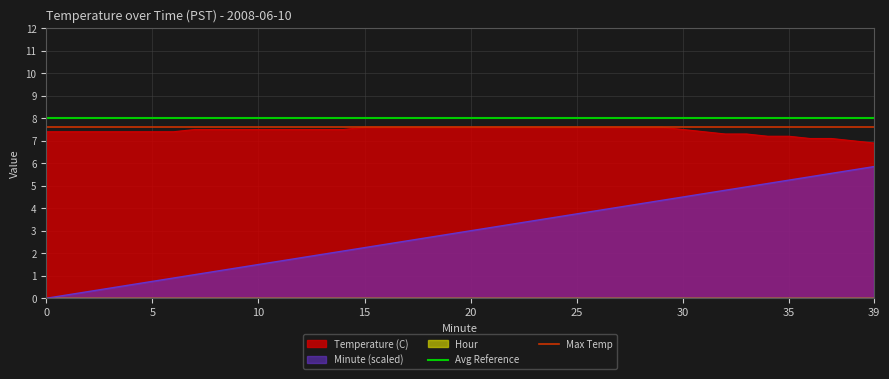

True or false: Temperature (C) and Minute (scaled) cross at least once.

False